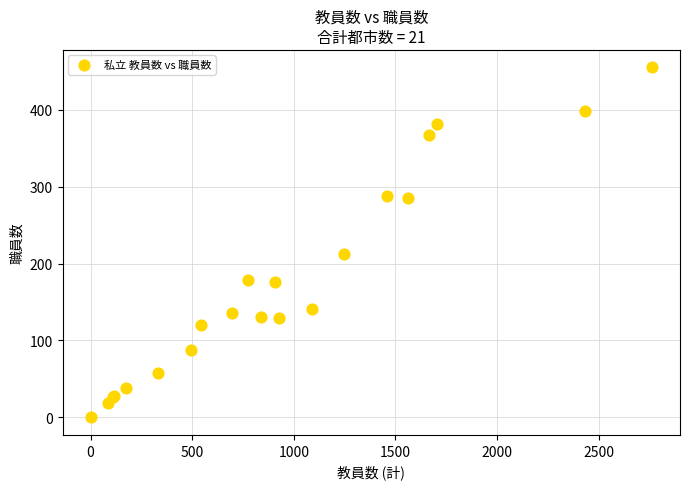

What Y value in the scatter plot is closest to 227?

213